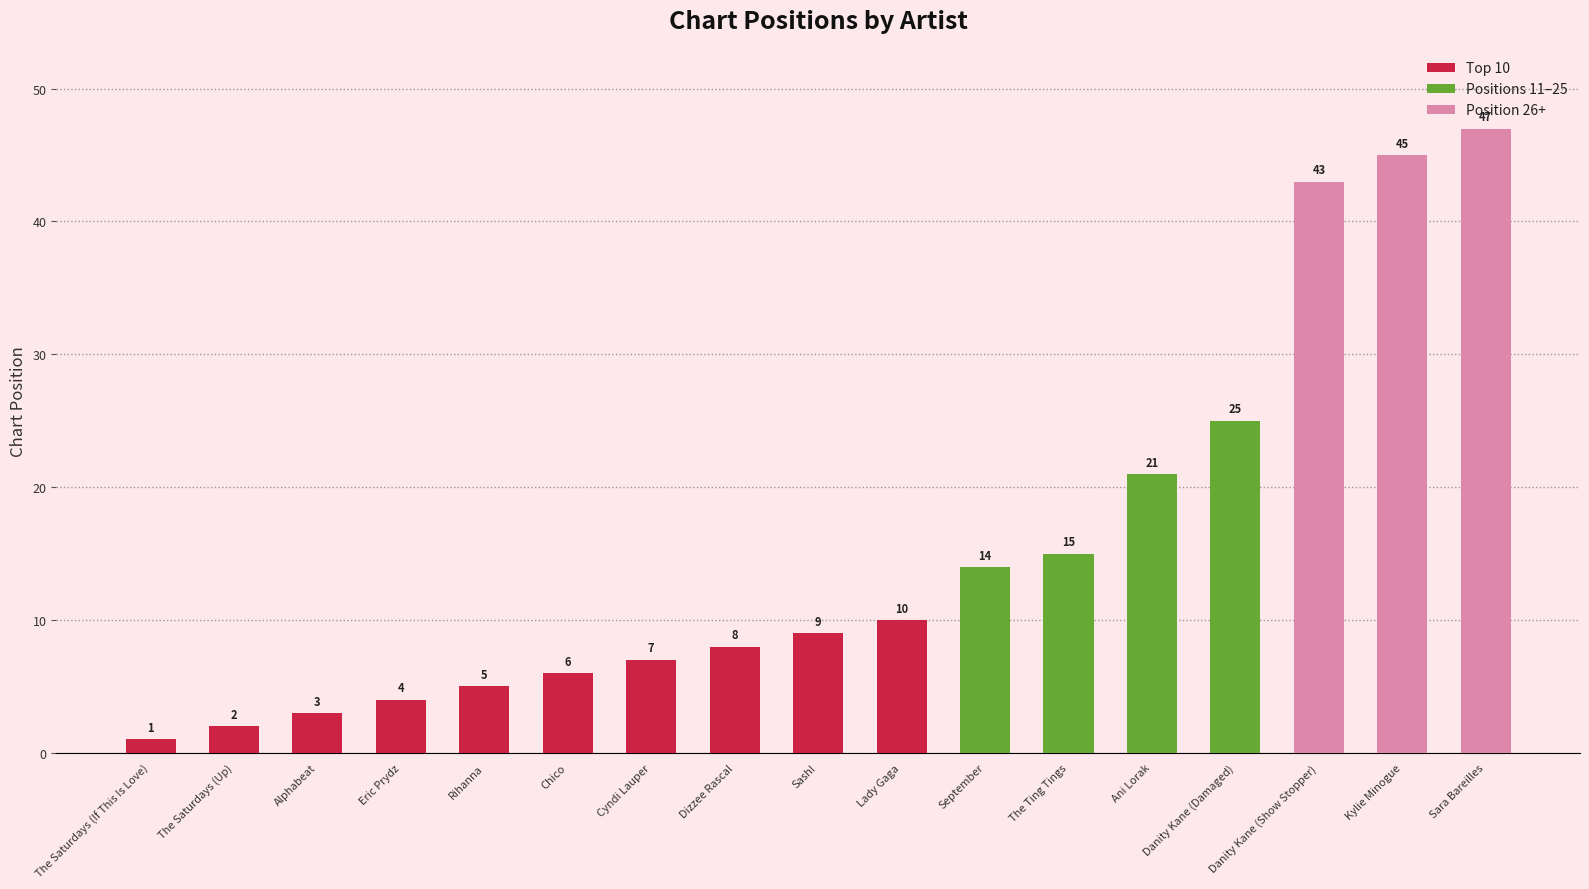

How many bars are there in total?

17